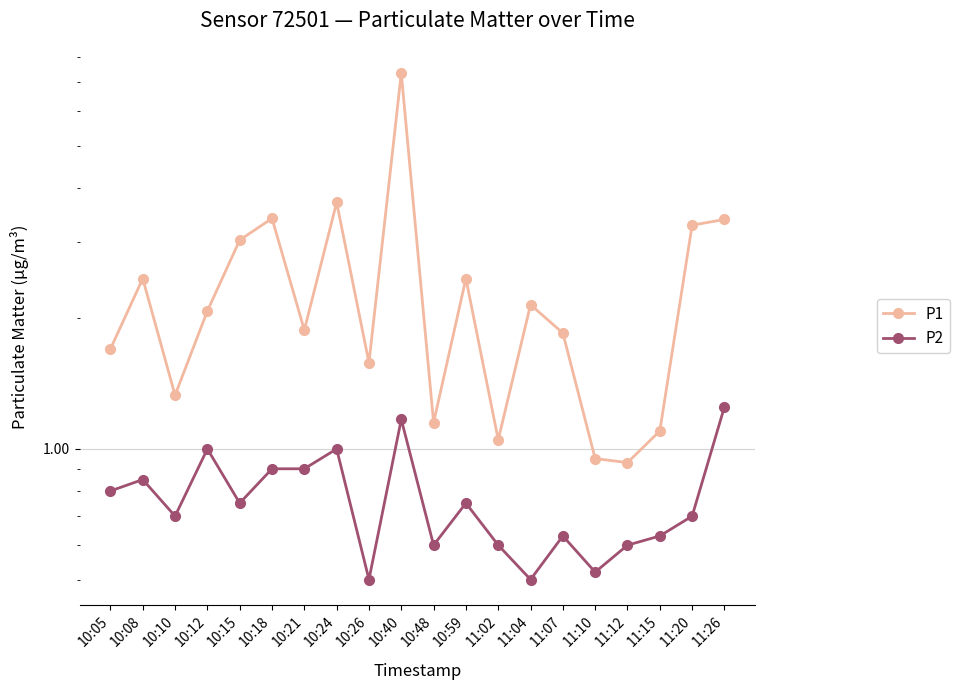

What is the sum of all P1 values?

46.8